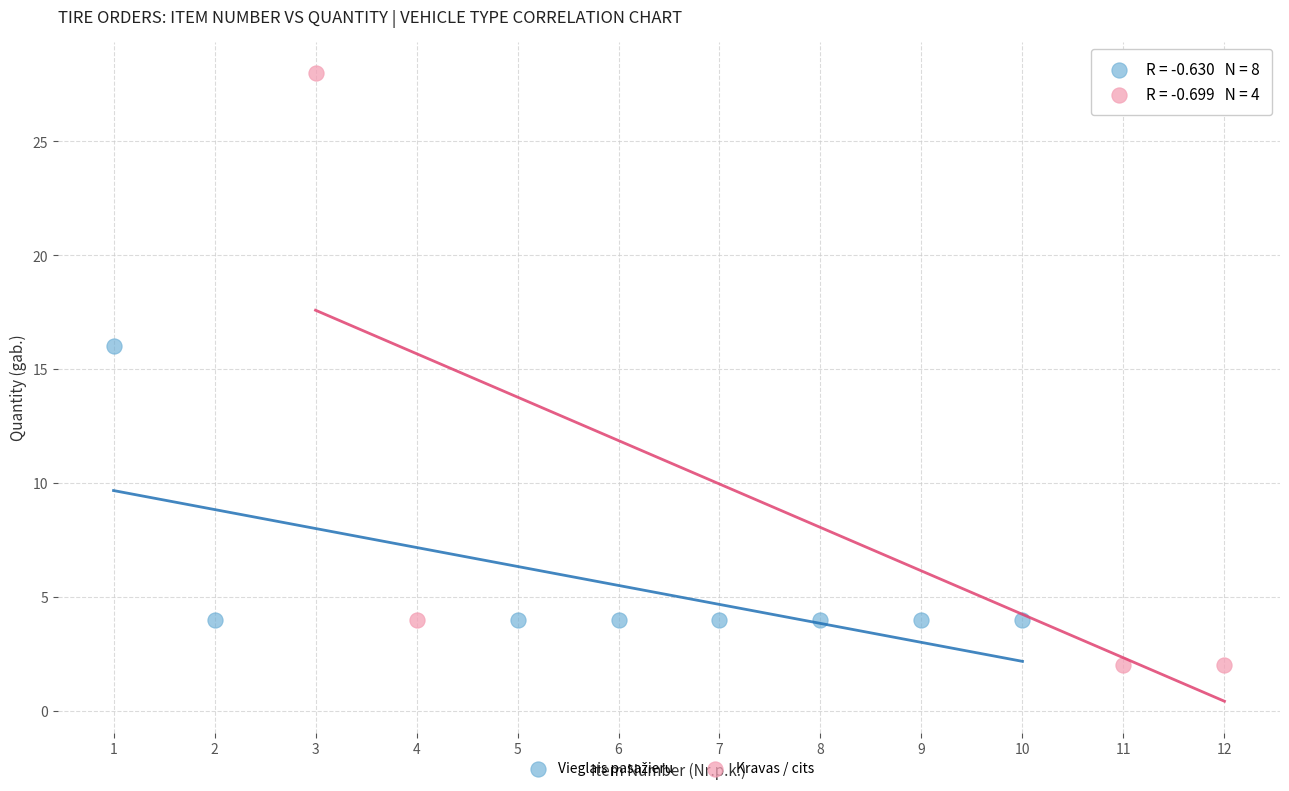

Which series contains the lowest Y value?

Kravas / cits